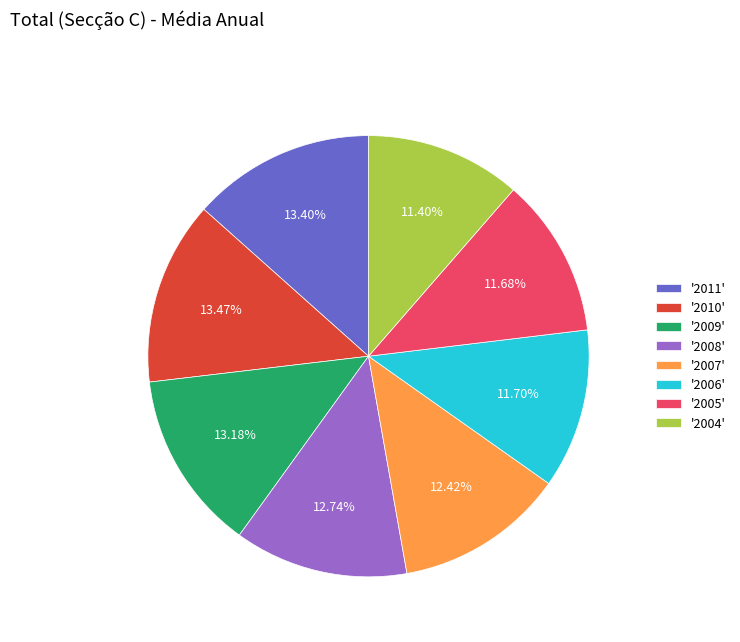

Is there any slice that represents more than half of the pie?

No